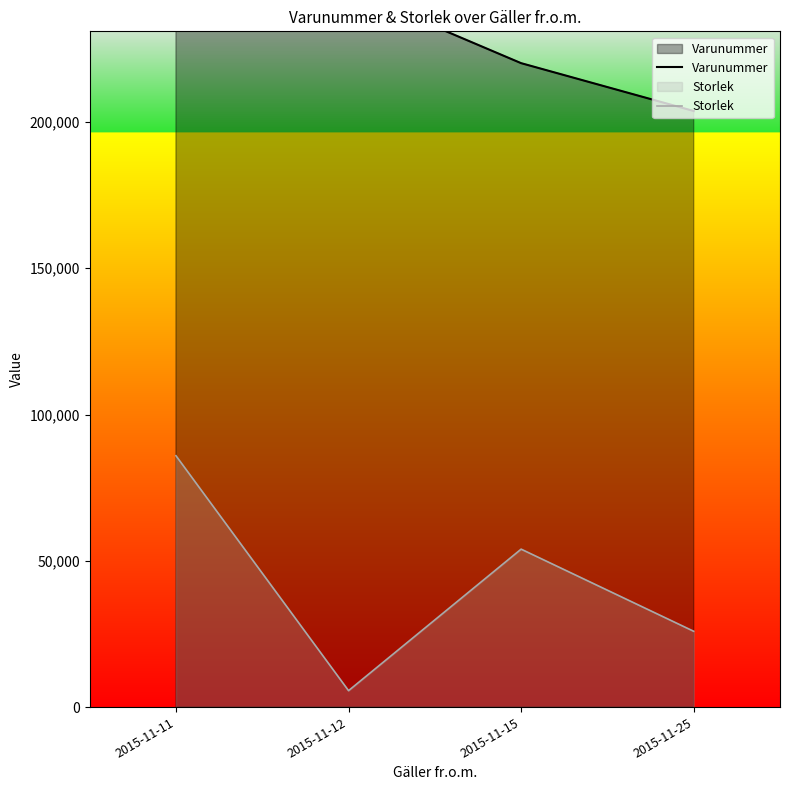

Reading left to right, what are all the values shown in this chart?

Varunummer: 572842.2	245172.5	220118.5	203765.0
Storlek: 85926.3	5615.4	53994.7	25917.5